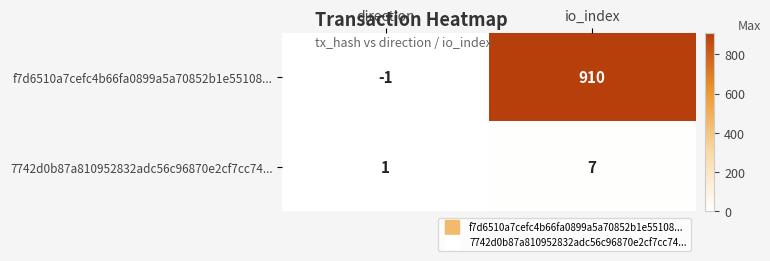

The 7742d0b87a810952832adc56c96870e2cf7cc74... series shows 0 at direction. True or false?

False